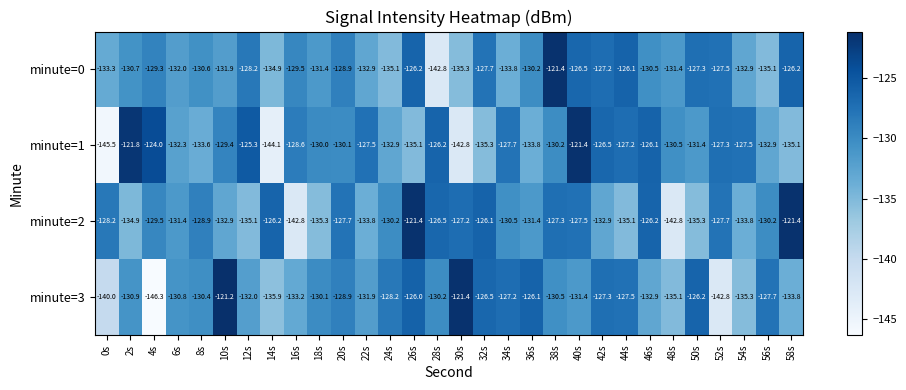

What is the greatest value displayed?

-121.2